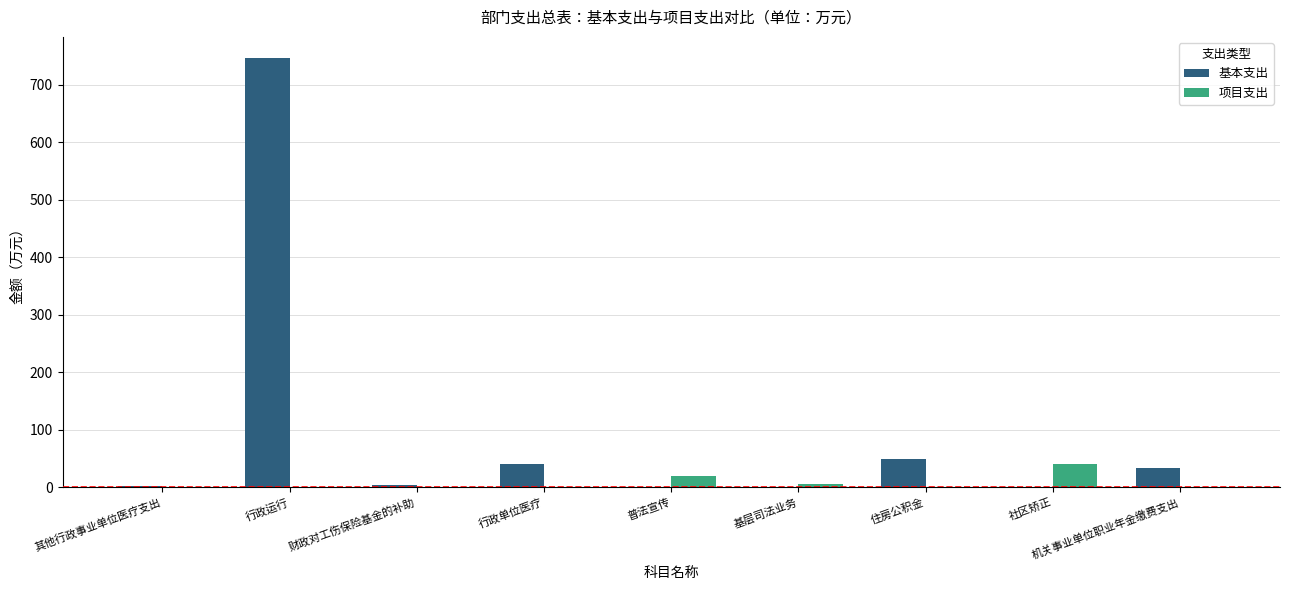

The value of 项目支出 at 社区矫正 is 40.0. True or false?

True